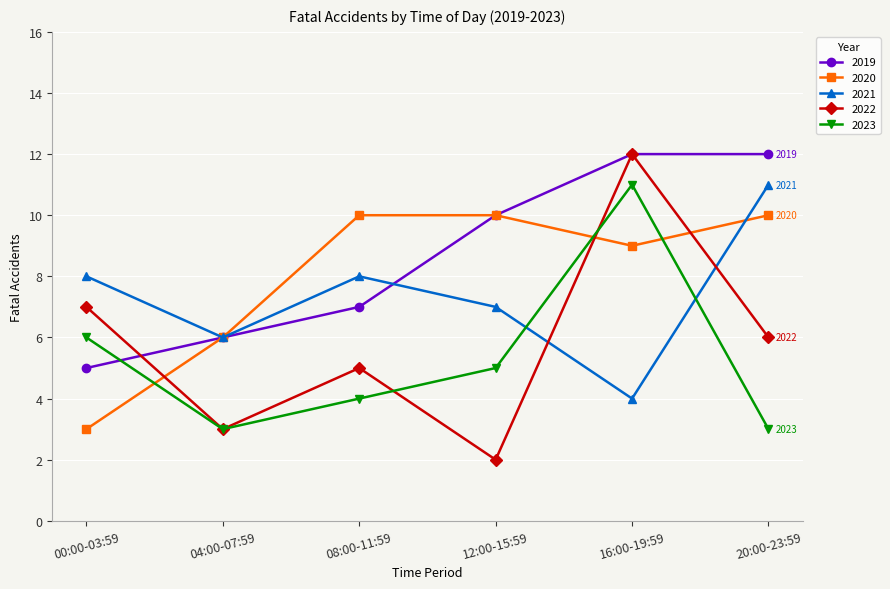

What is the maximum value for 2021?

11